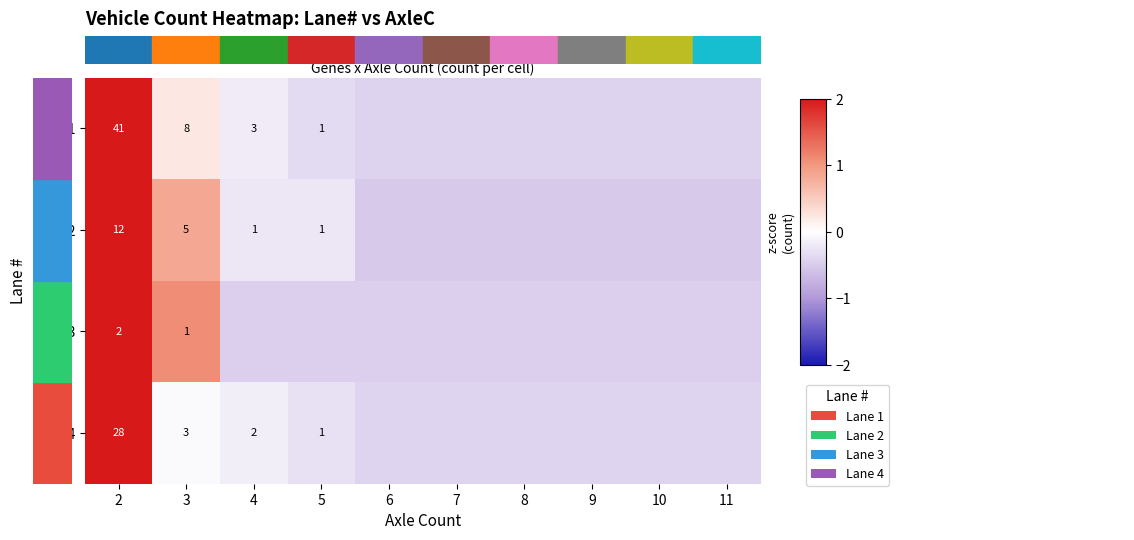

What is the difference between the maximum and minimum values in the Lane 2 series?

3.3